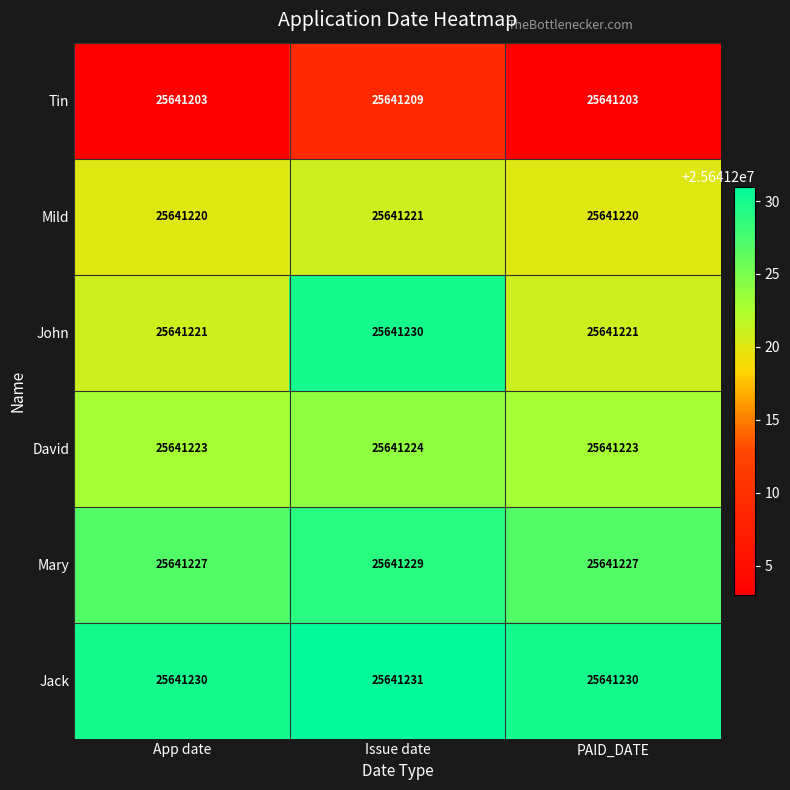

Count the number of categories in the chart.

3